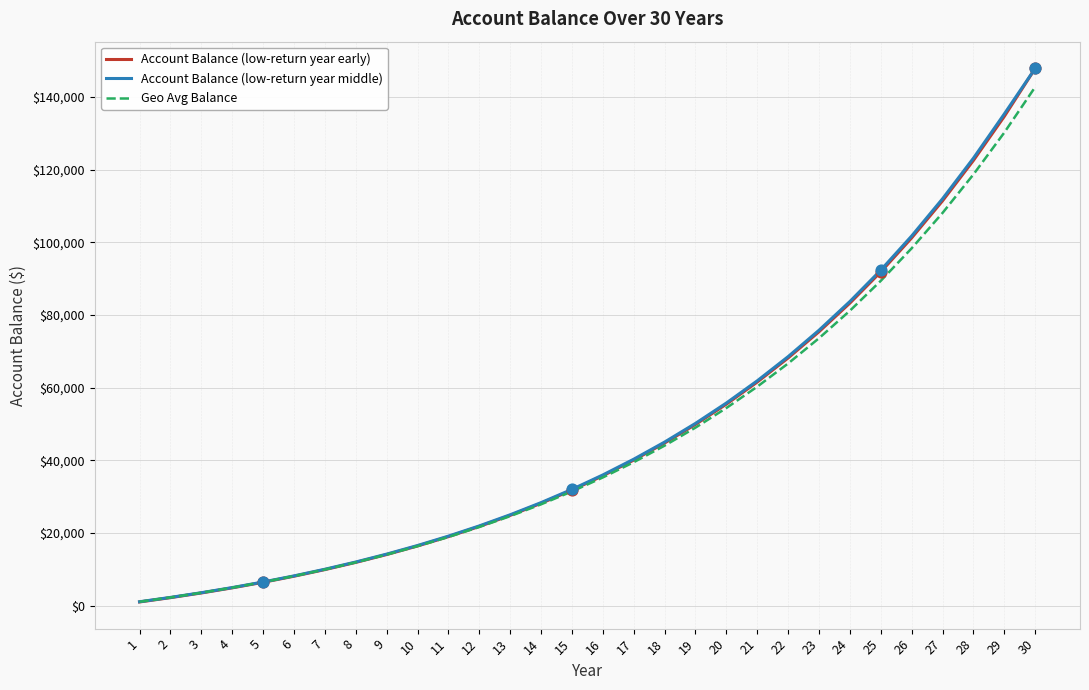

What is the total value across all series at 9?

42311.0